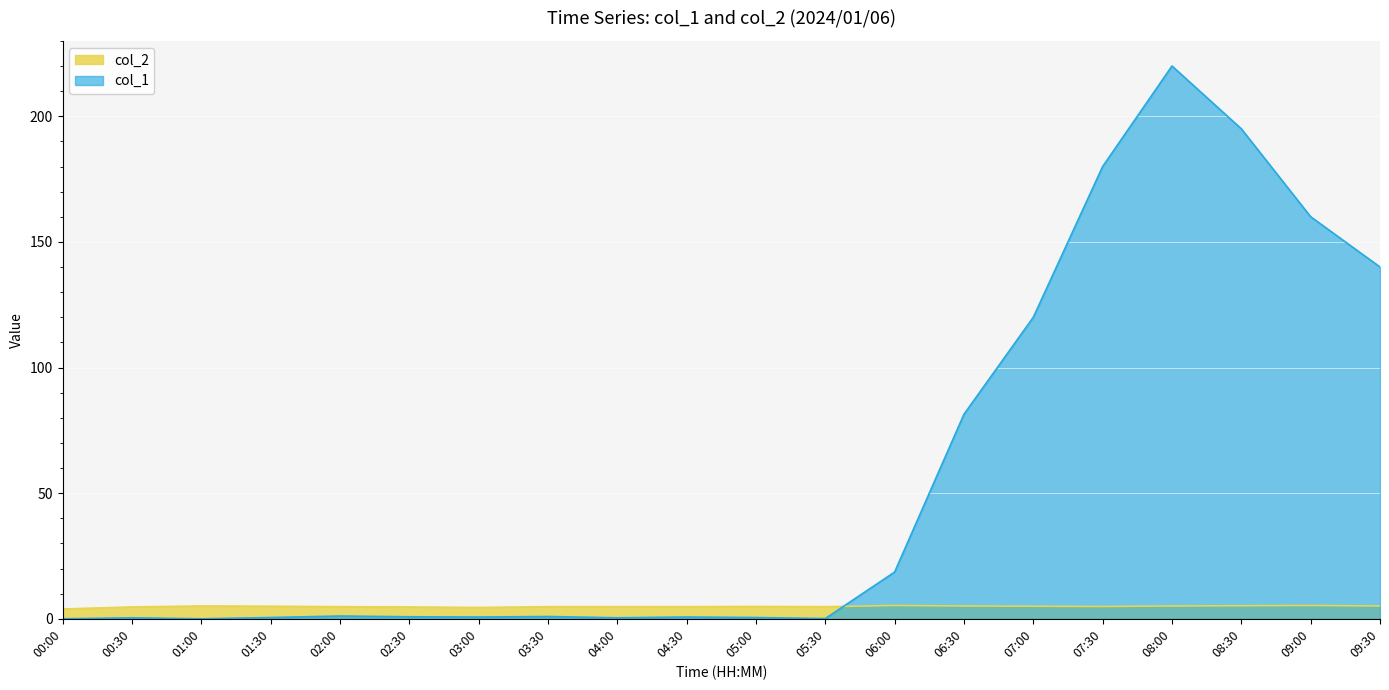

Which series ends up on top after the final intersection of col_2 and col_1?

col_1